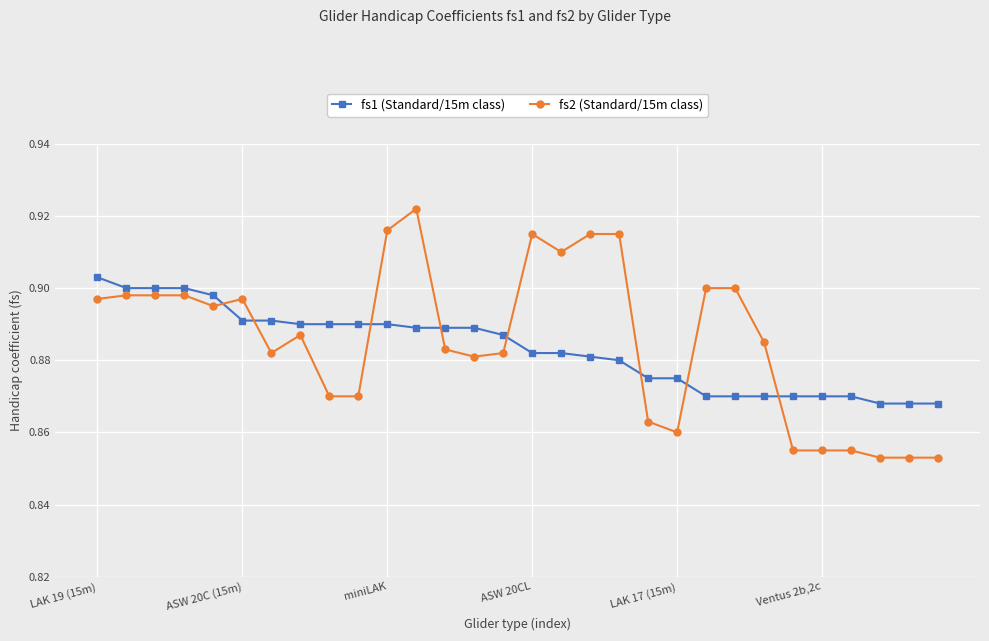

How many data points does each series have?

30